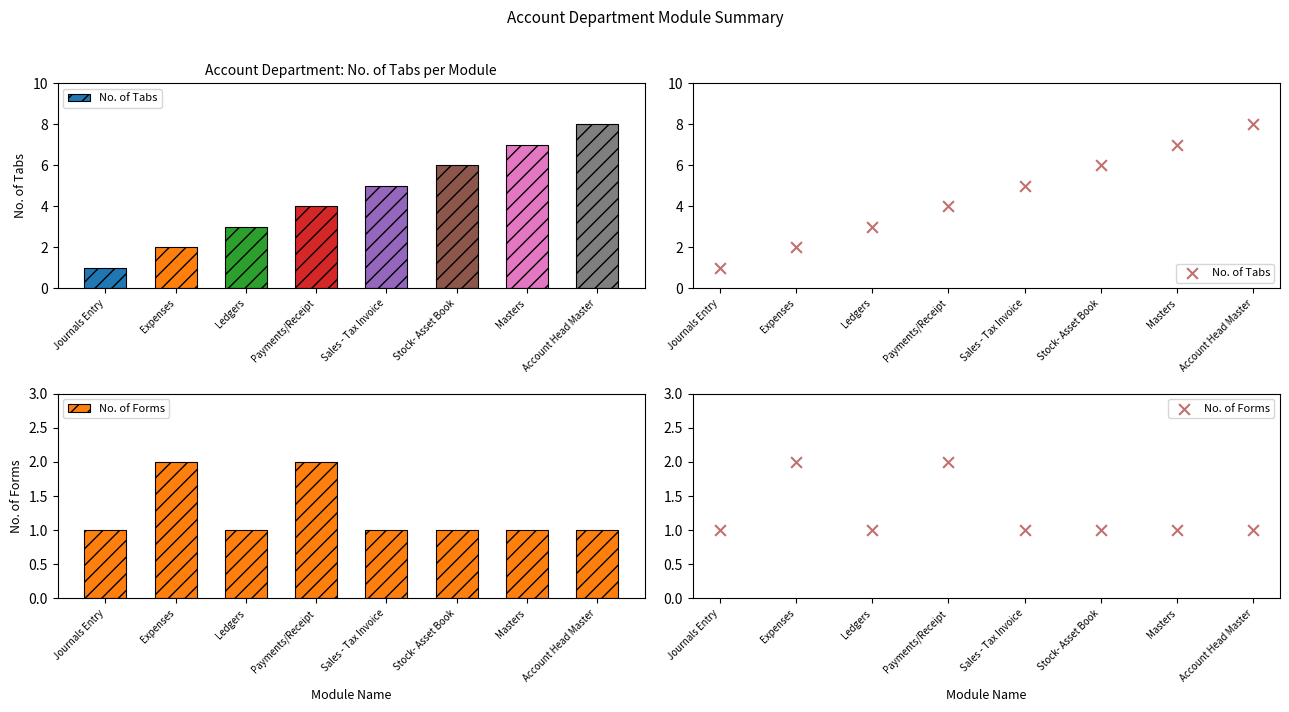

At which category is the sum across all series the highest?

Account Head Master